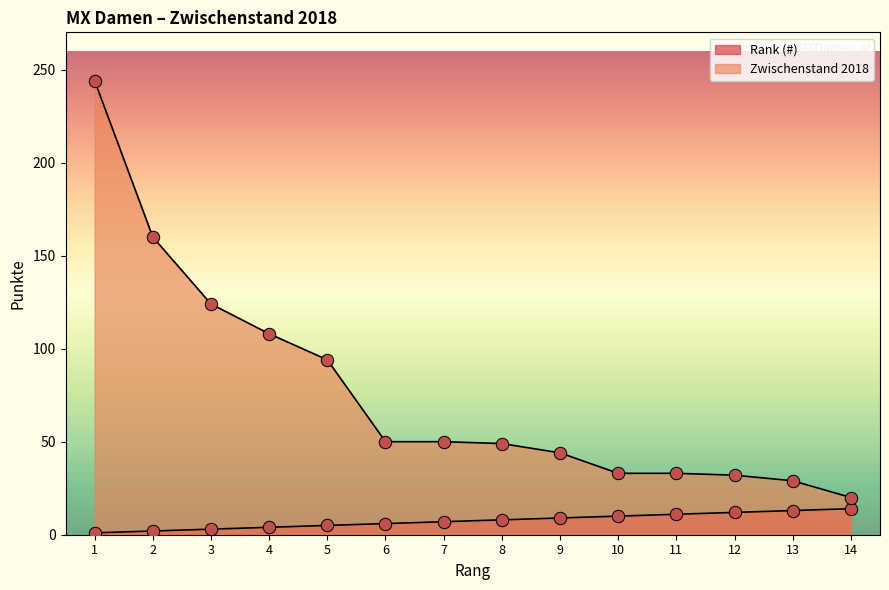

What is the total value across all series at 14?

34